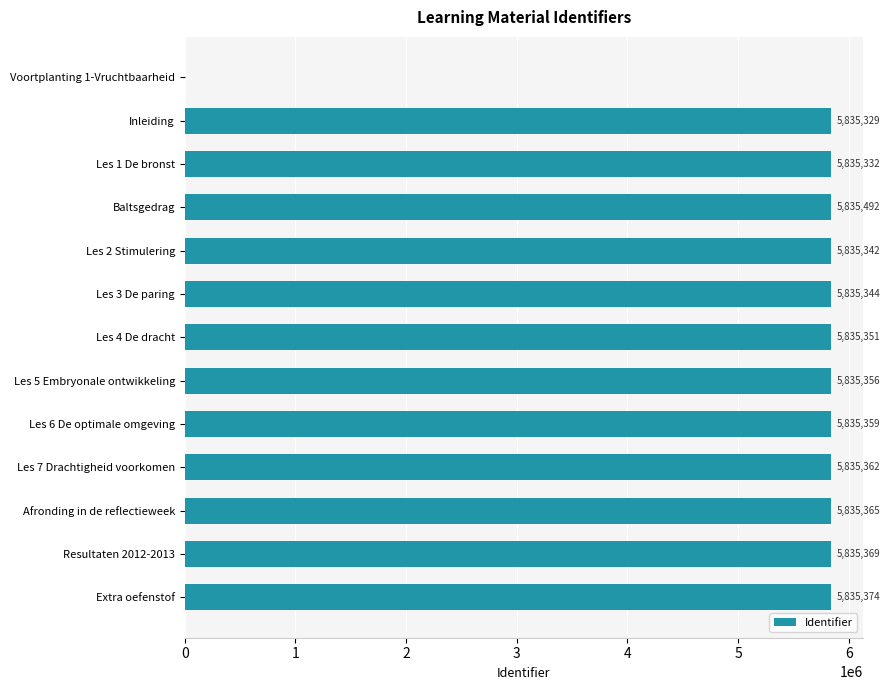

What is the sum of the values at Les 6 De optimale omgeving and Les 5 Embryonale ontwikkeling?

11670715